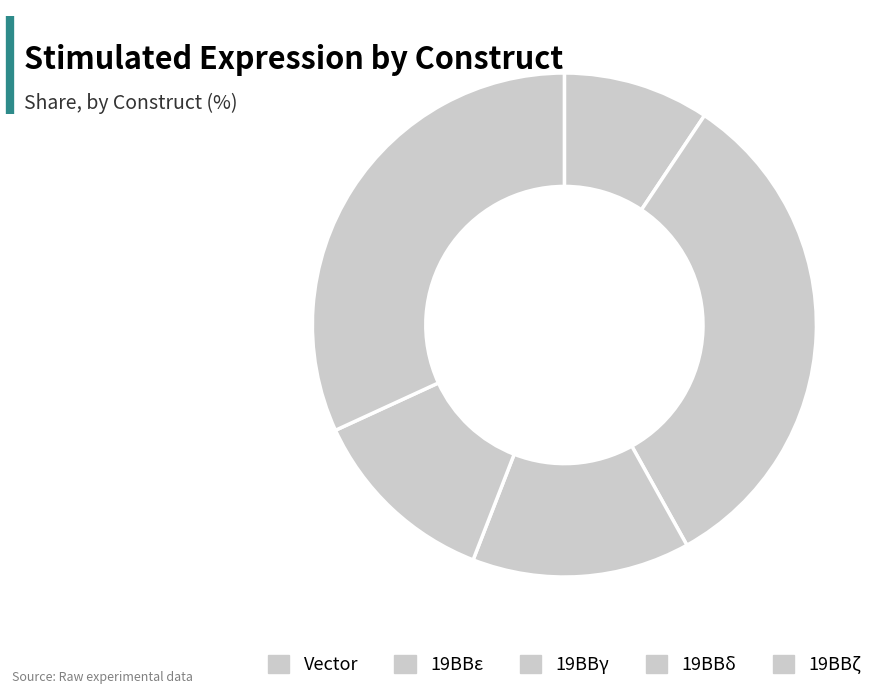

How many slices are in this pie chart?

5